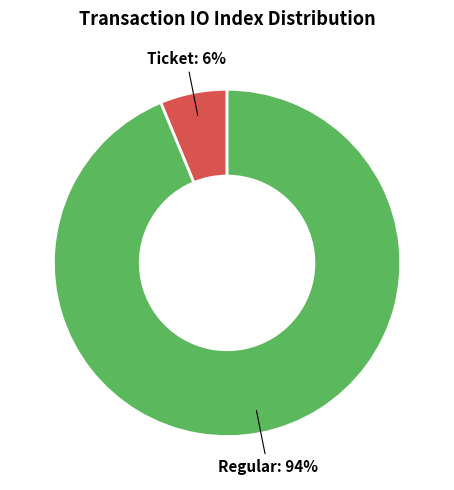

Does any single category account for the majority?

Yes